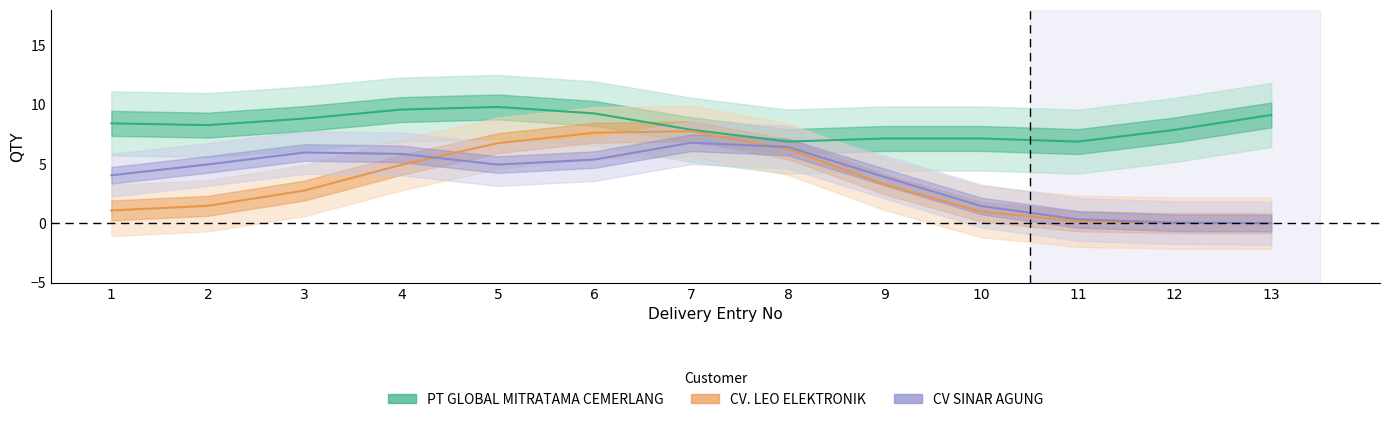

At which category is the sum across all series the highest?

7